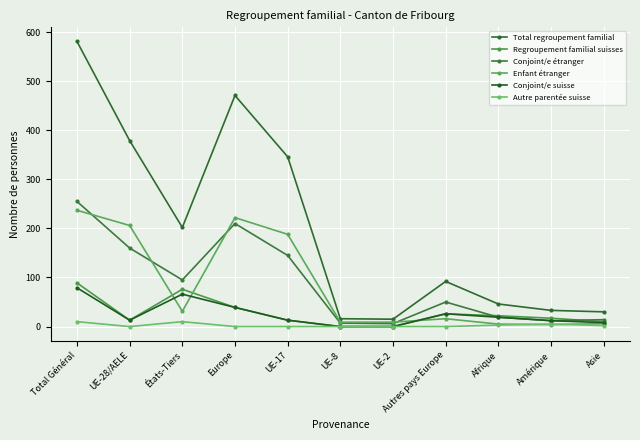

Which series ends up on top after the final intersection of Autre parentée suisse and Enfant étranger?

Enfant étranger